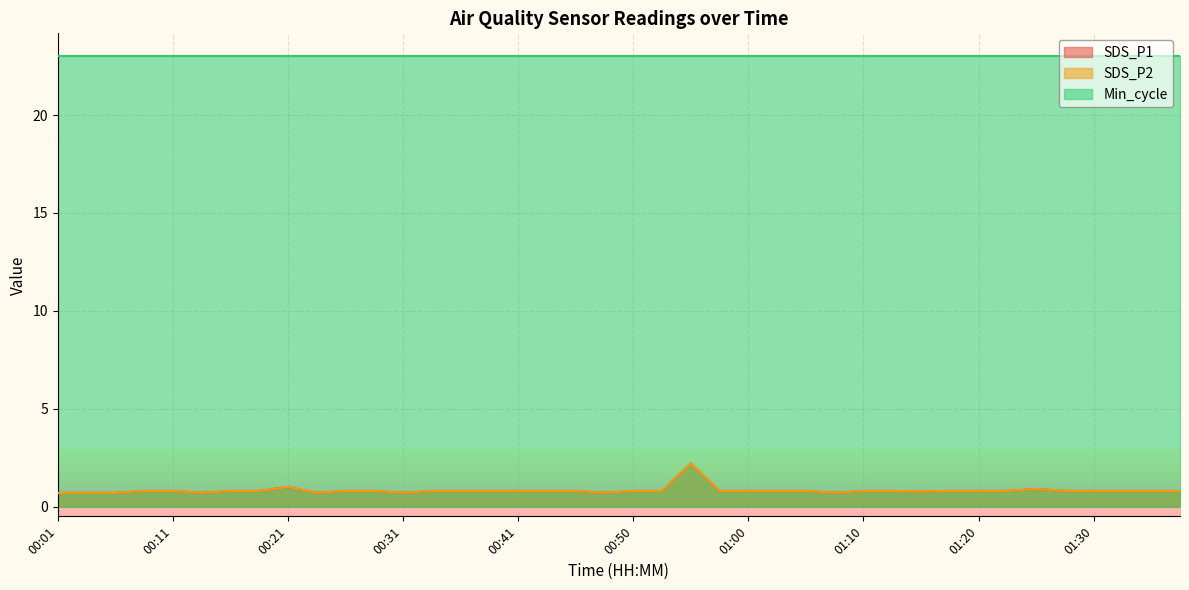

True or false: SDS_P1 and SDS_P2 intersect in this chart.

False